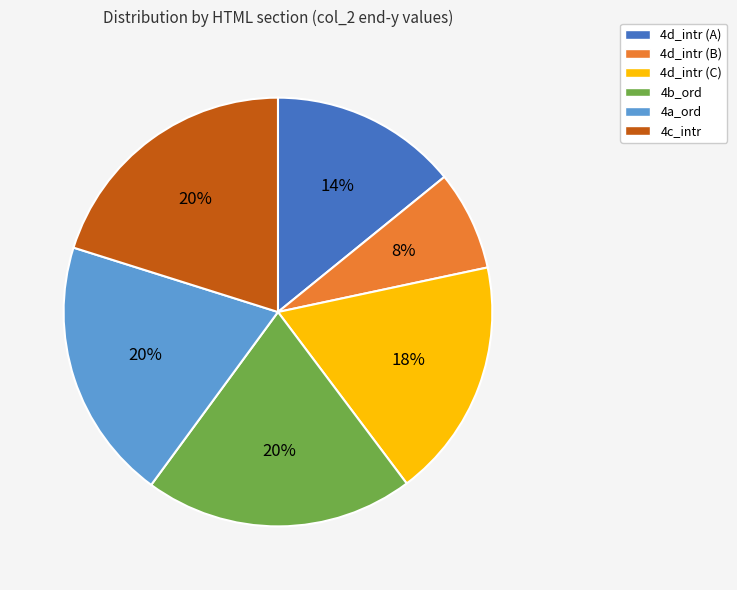

The 4b_ord slice represents 14% of the pie. True or false?

False